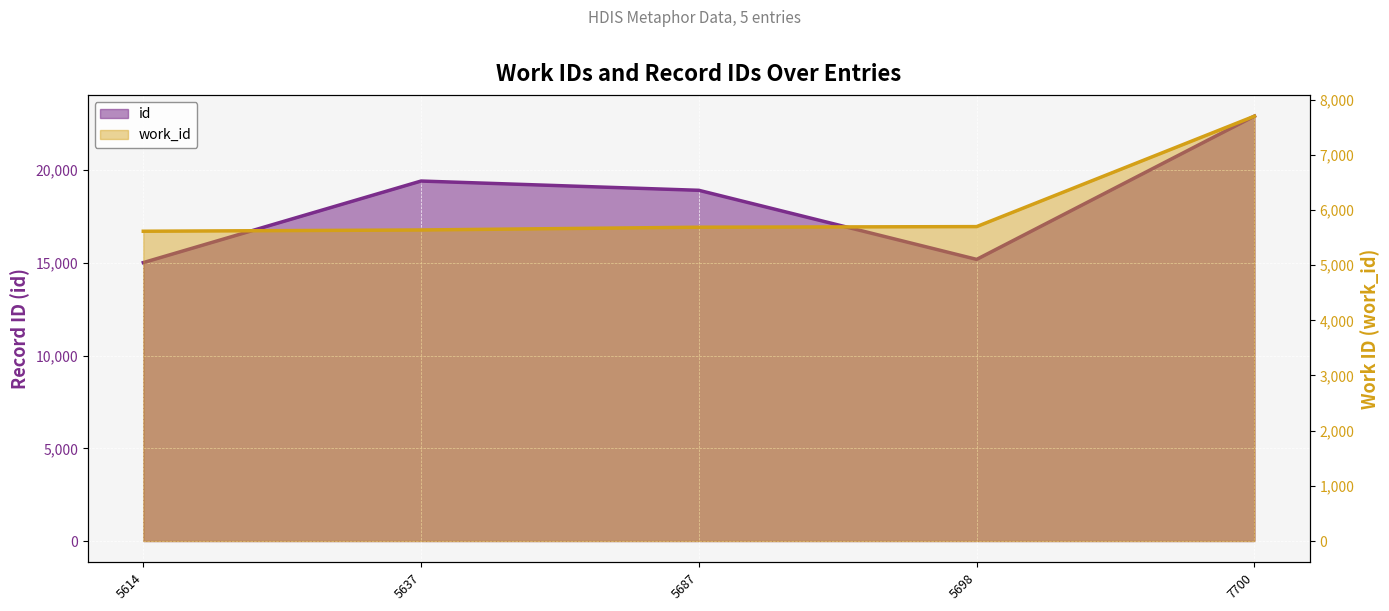

What is the value of the work_id point at the 4th from the left?

5698